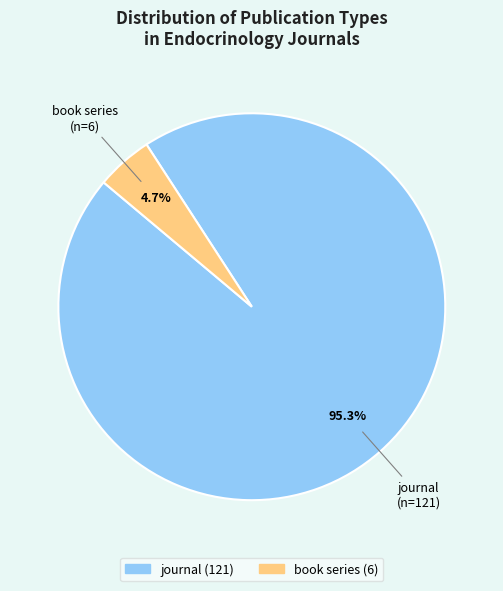

Rank the categories by value from lowest to highest.

book series, journal